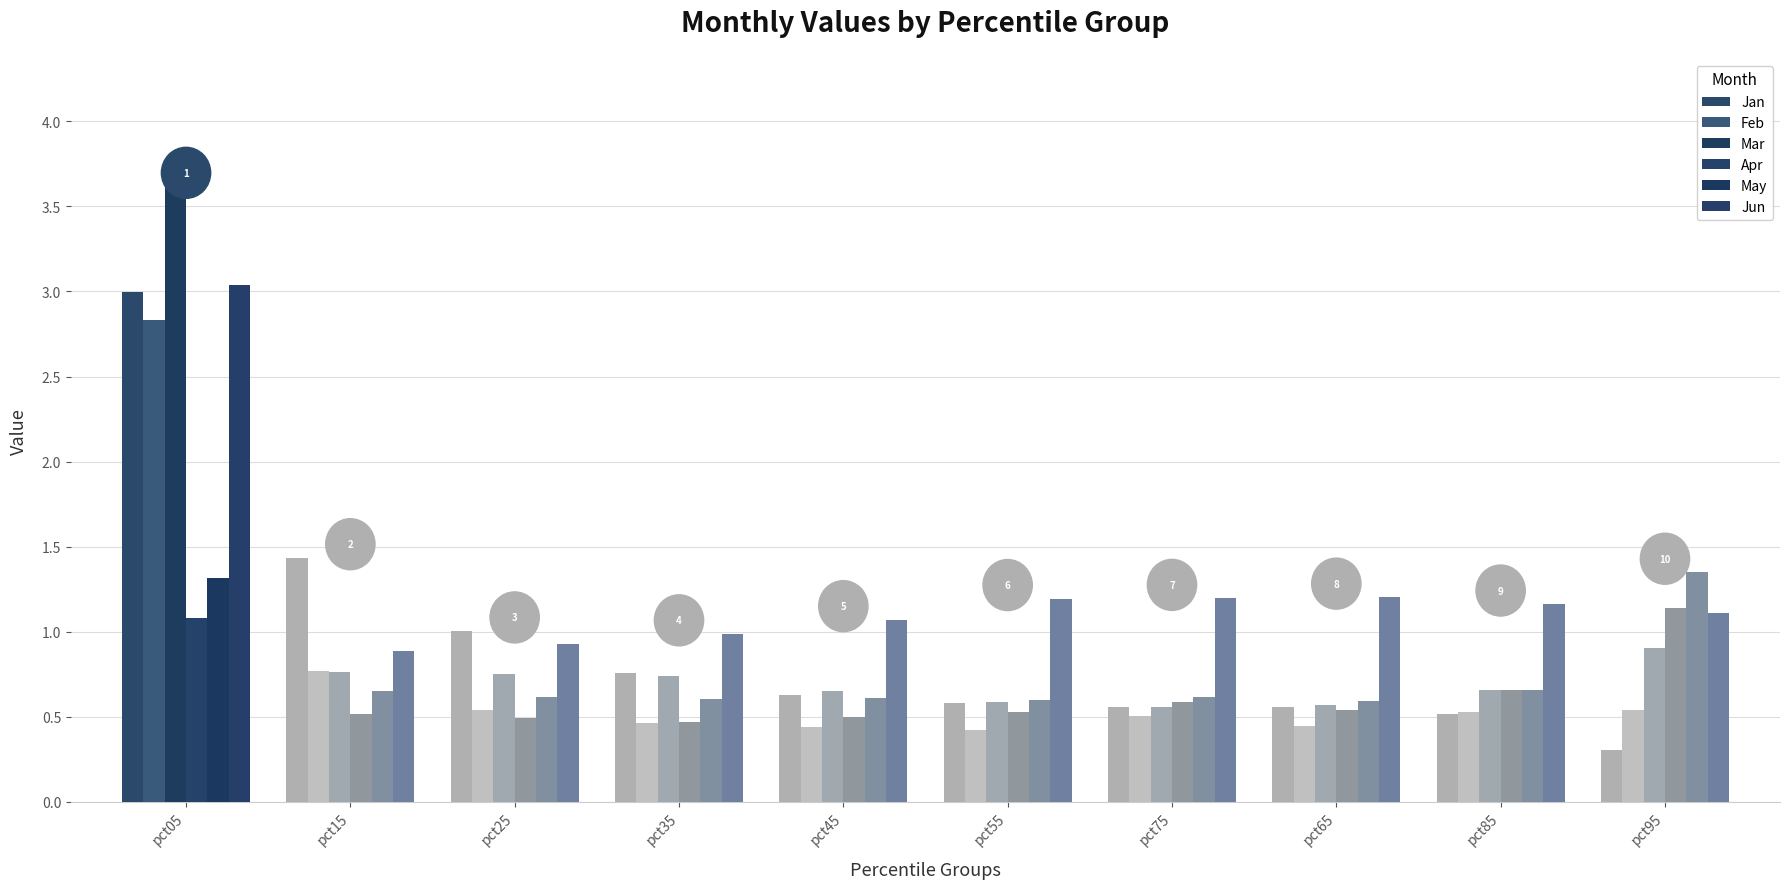

What is the value of the Mar bar at the 8th from the left?

0.6